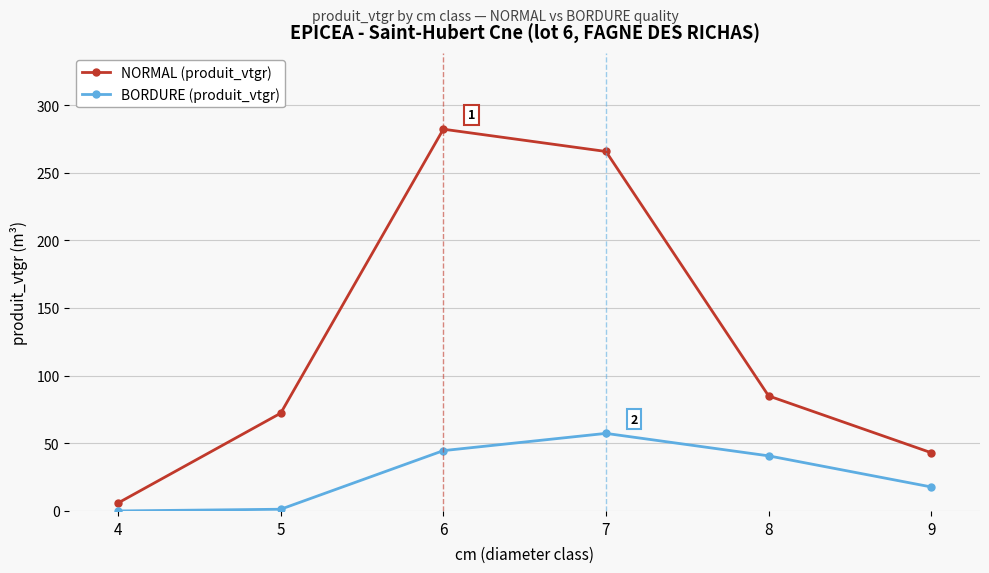

The value of BORDURE (produit_vtgr) at 6 is 44.6. True or false?

True